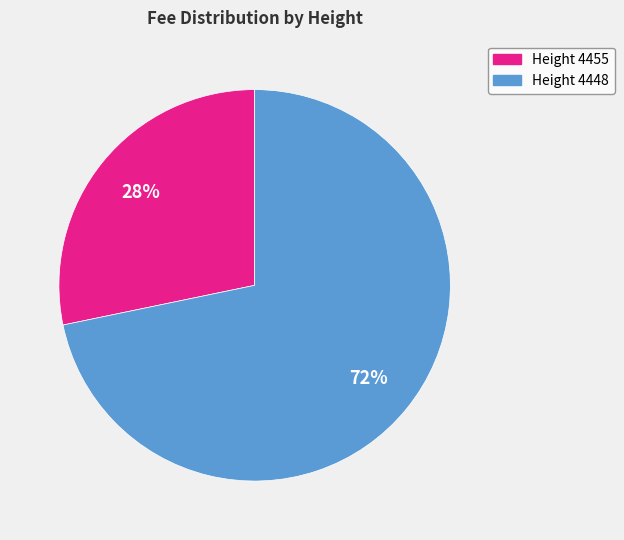

To the nearest percent, what is the average slice percentage?

50%